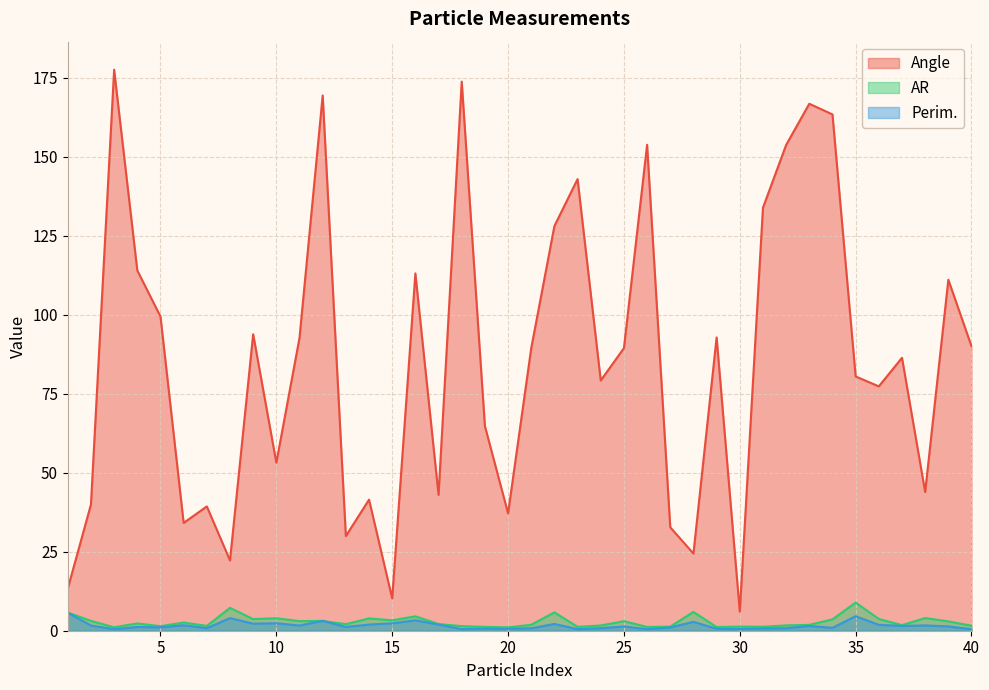

How many intersections are there between Perim. and AR?

2